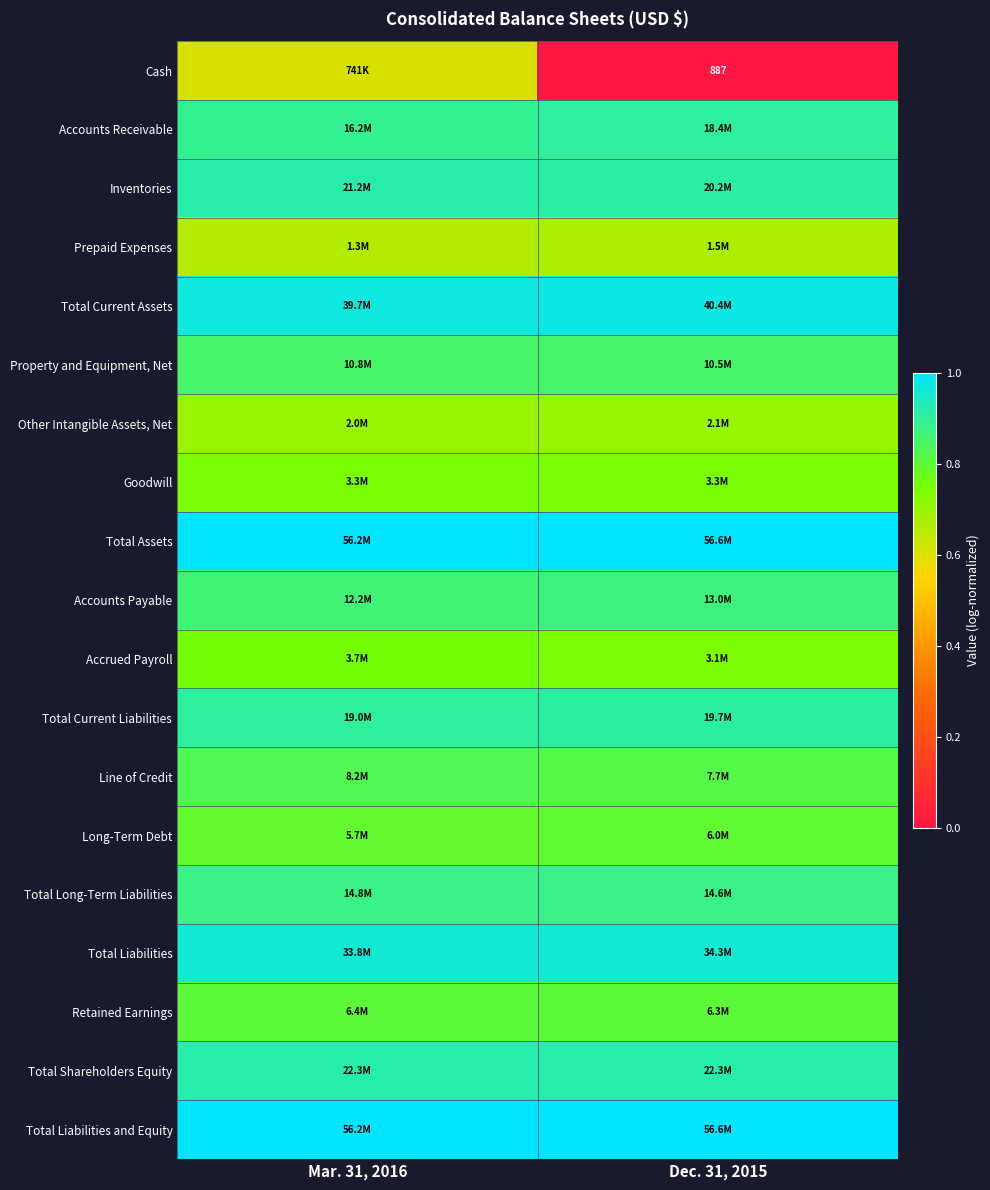

The value of Total Assets at Mar. 31, 2016 is 0.4. True or false?

False